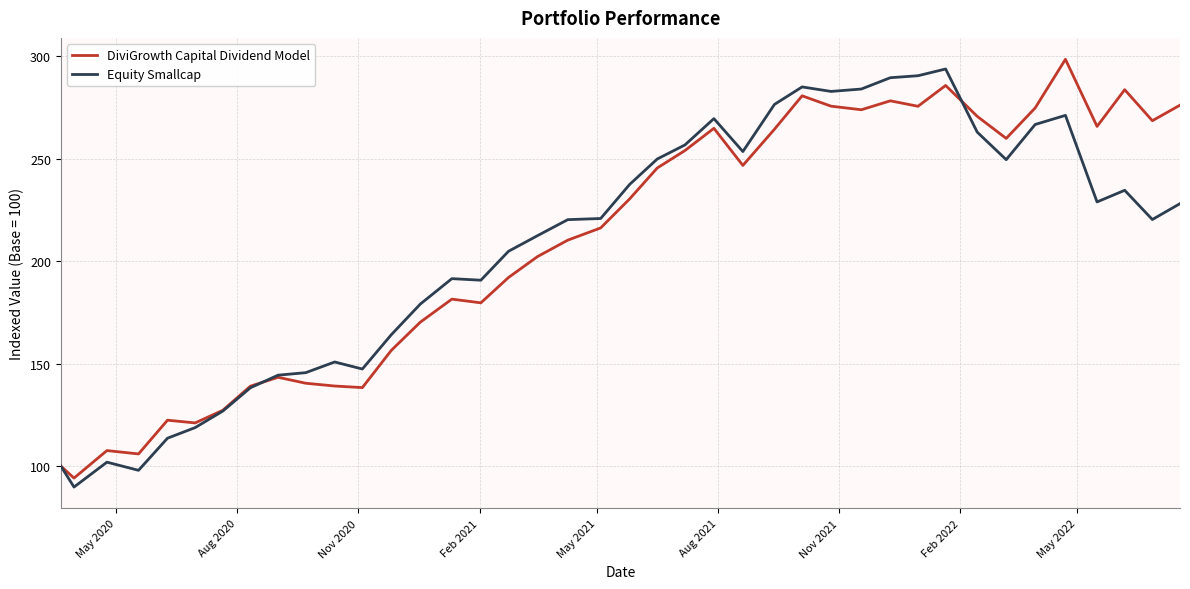

What is the minimum value for Equity Smallcap?

89.8